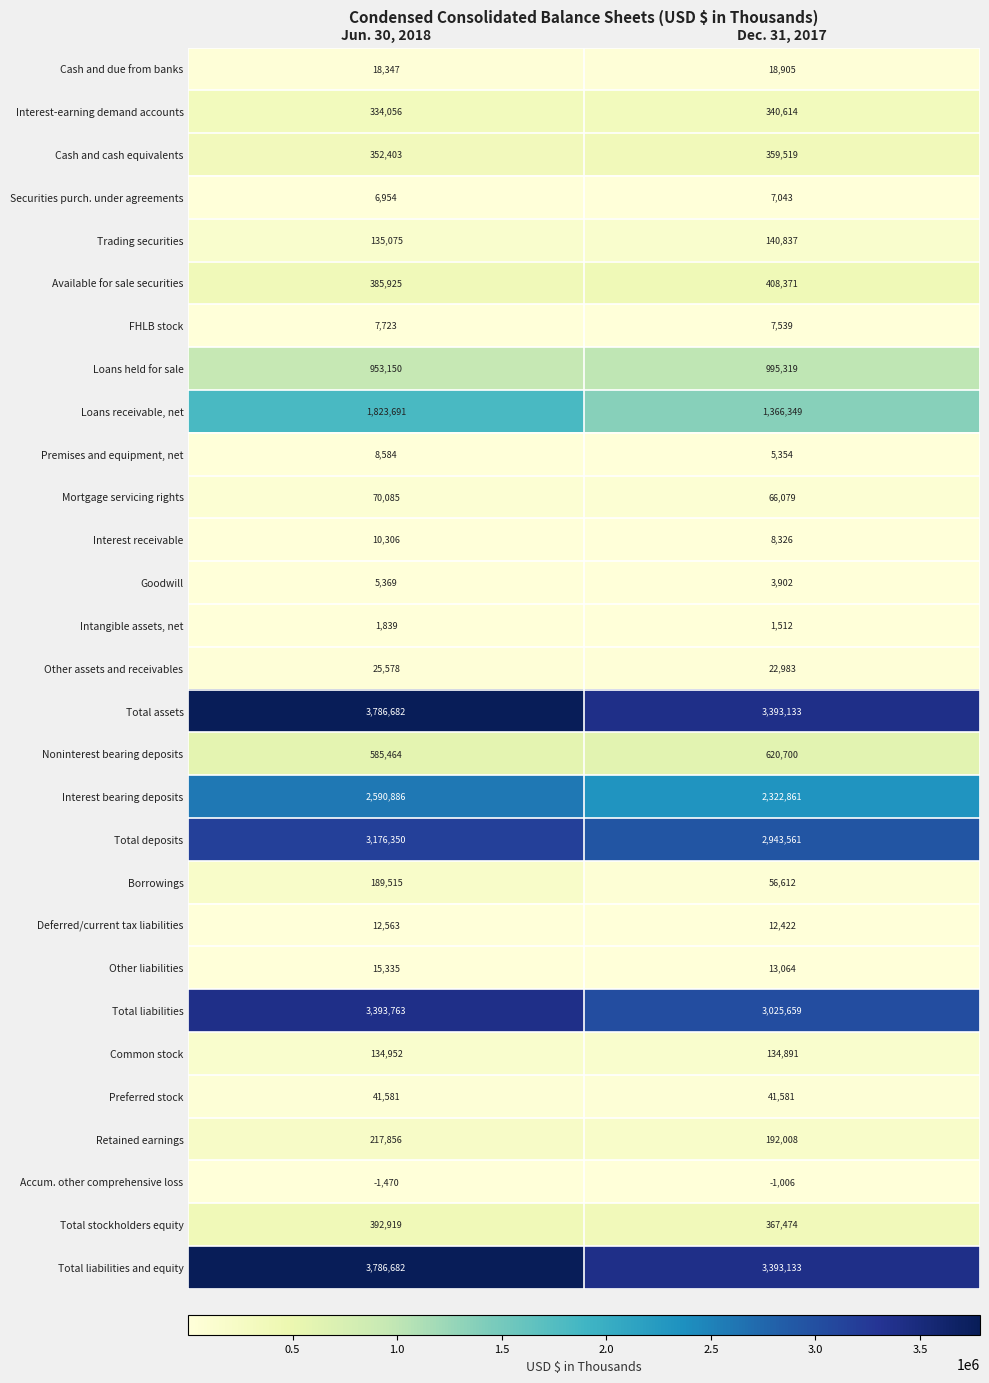

List the labels in order of Intangible assets, net value, smallest first.

Dec. 31, 2017, Jun. 30, 2018